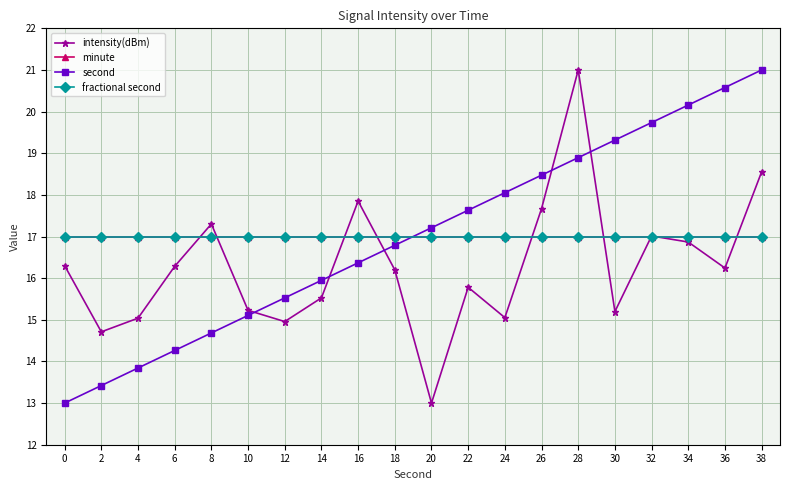

Reading left to right, transcribe all the data shown in this chart.

intensity(dBm): 16.3	14.7	15.0	16.3	17.3	15.2	15.0	15.5	17.9	16.2	13.0	15.8	15.1	17.7	21.0	15.2	17.0	16.9	16.2	18.6
minute: 17.0	17.0	17.0	17.0	17.0	17.0	17.0	17.0	17.0	17.0	17.0	17.0	17.0	17.0	17.0	17.0	17.0	17.0	17.0	17.0
second: 13.0	13.4	13.8	14.3	14.7	15.1	15.5	15.9	16.4	16.8	17.2	17.6	18.1	18.5	18.9	19.3	19.7	20.2	20.6	21.0
fractional second: 17.0	17.0	17.0	17.0	17.0	17.0	17.0	17.0	17.0	17.0	17.0	17.0	17.0	17.0	17.0	17.0	17.0	17.0	17.0	17.0